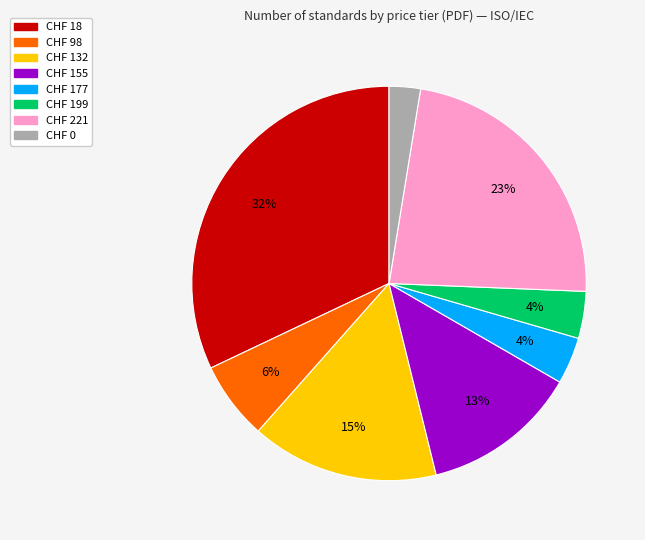

To the nearest percent, what is the average slice percentage?

12%